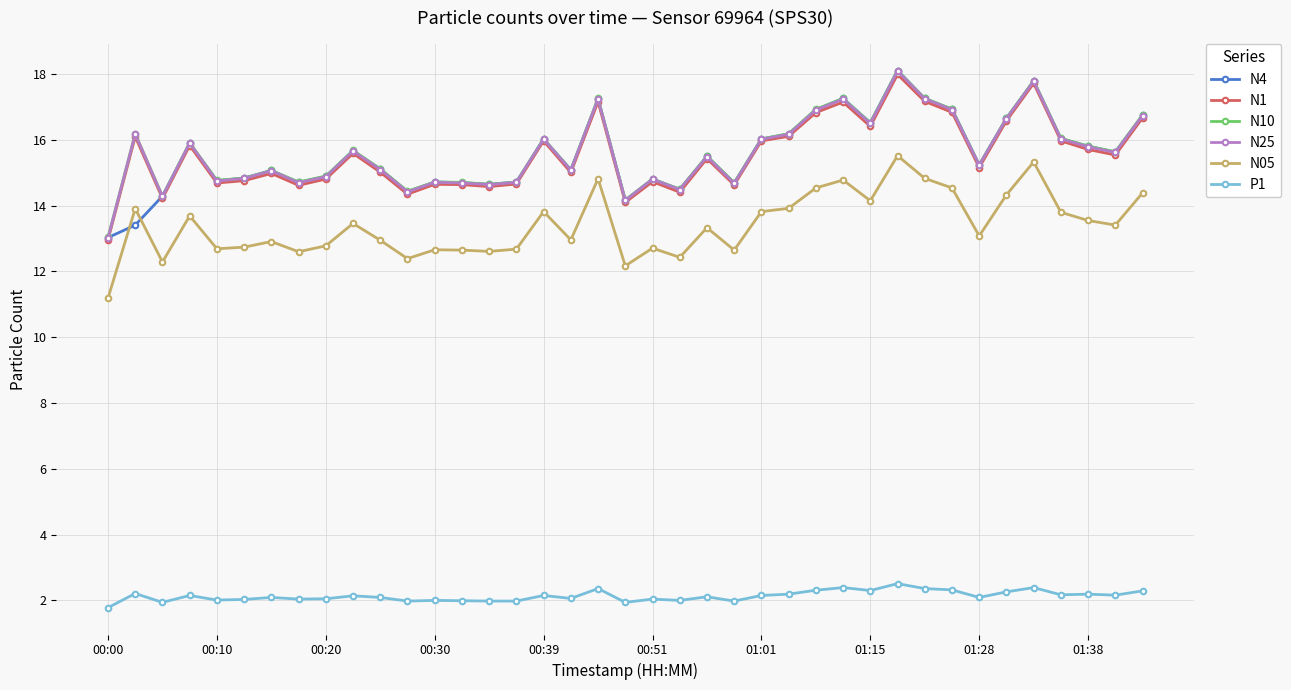

What is the value of the P1 point at the 12th from the left?

2.0